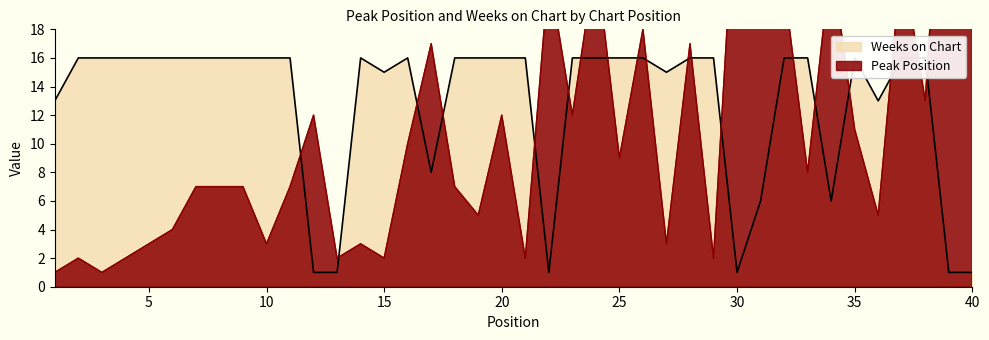

What is the lowest value of the Peak Position series?

1